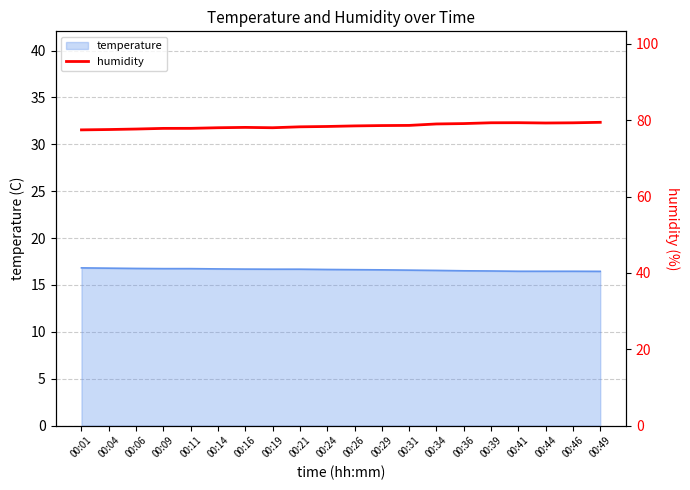

Is it true that temperature equals 29.6 at 00:14?

False